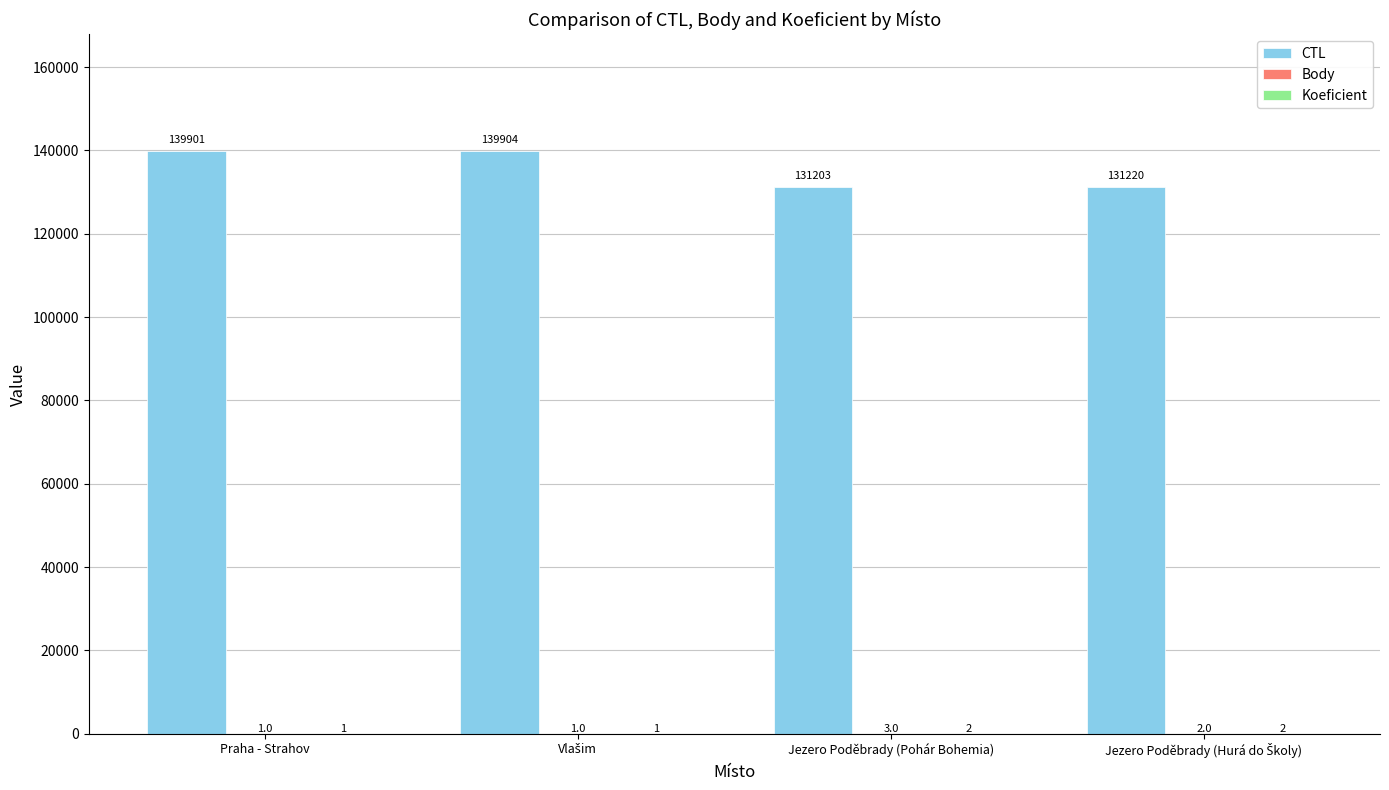

The value of CTL at Praha - Strahov is 139901. True or false?

True